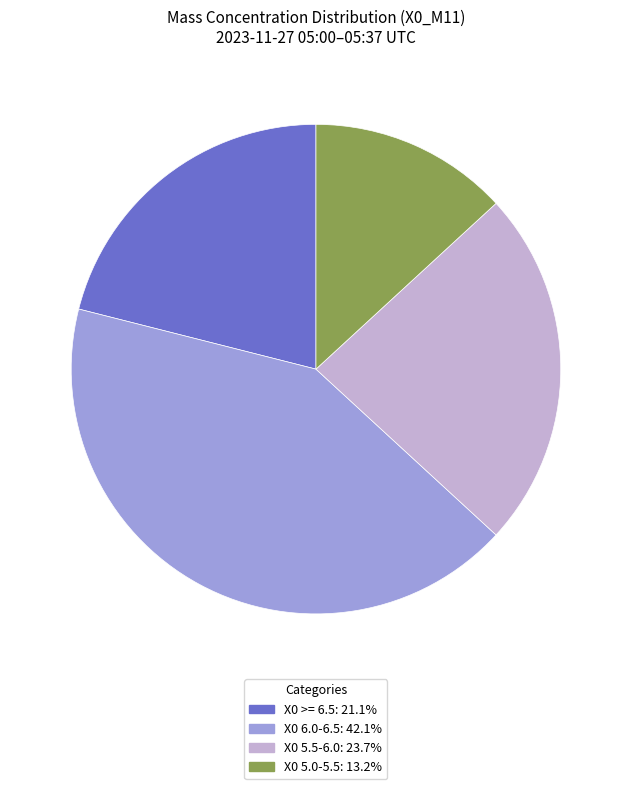

Does any single category account for the majority?

No